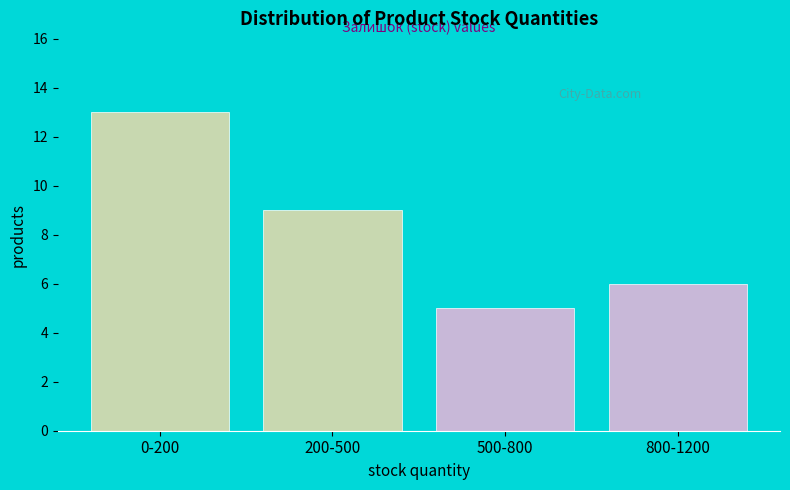

Reading left to right, extract all data points from this chart.

13	9	5	6